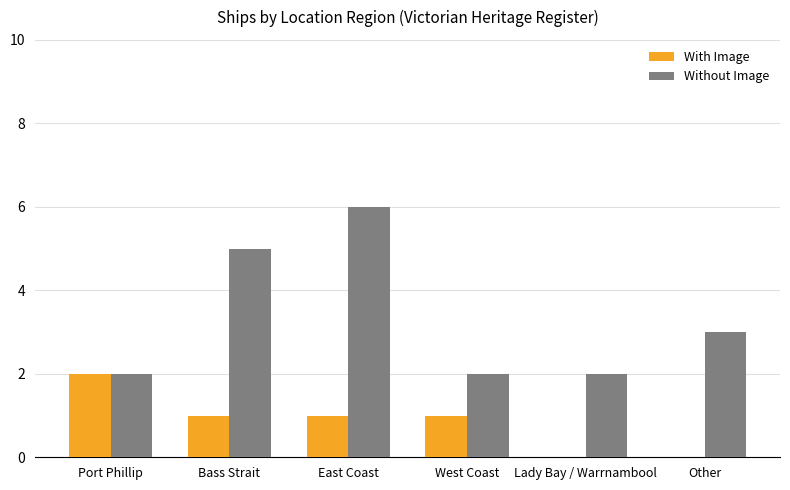

Between Bass Strait and Lady Bay / Warrnambool, which series saw the biggest shift?

Without Image